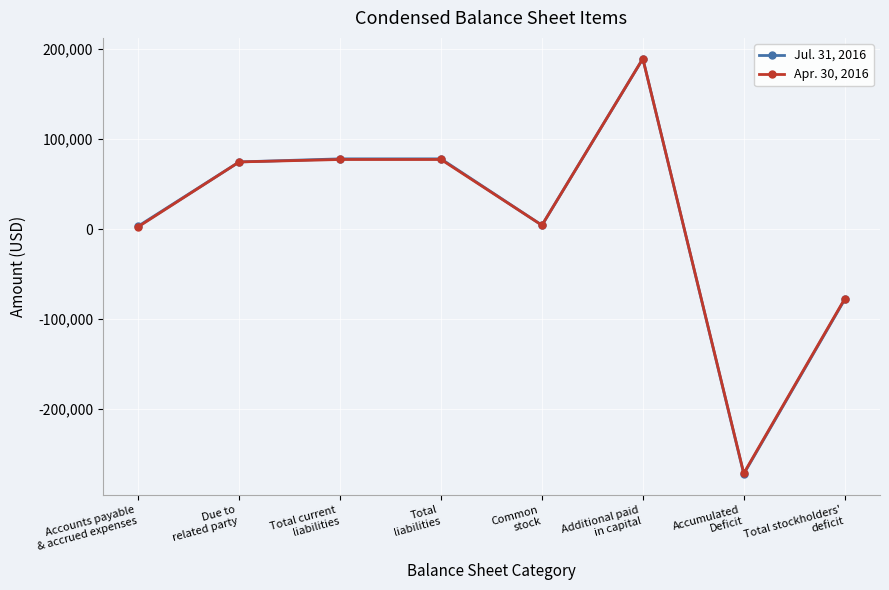

What is the sum of all Jul. 31, 2016 values?

78081